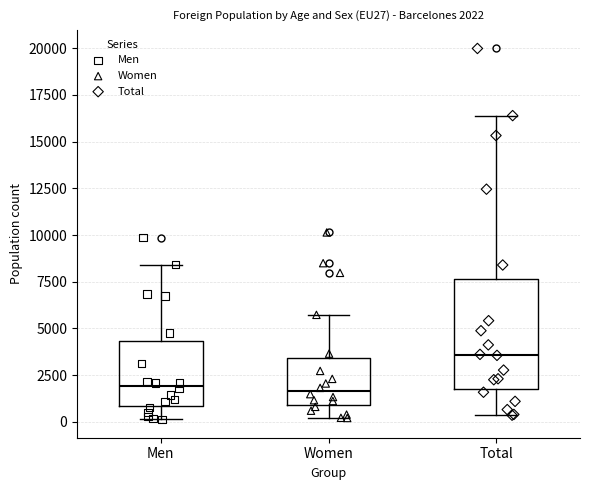

Comparing the boxes themselves (not the whiskers), which one is the tallest?

Total